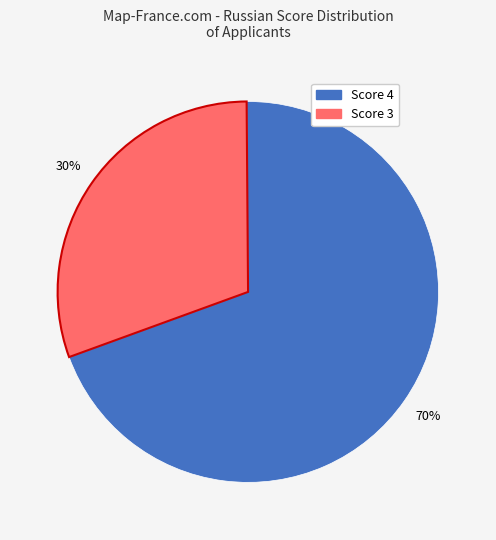

Count the number of slices in the pie.

2